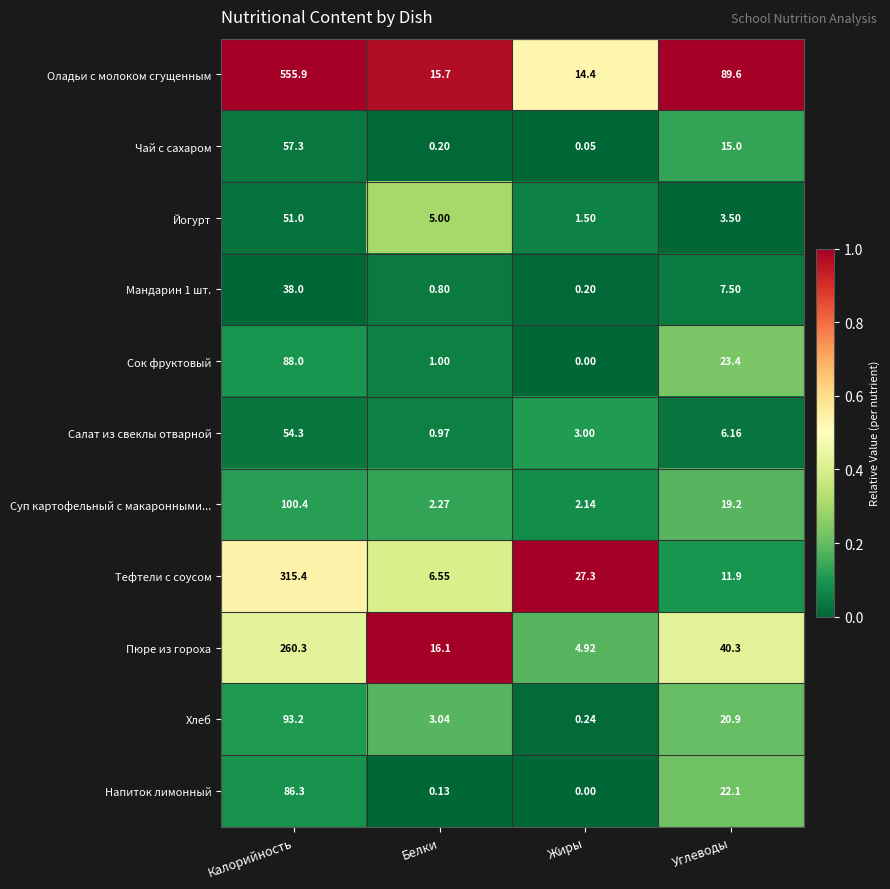

At how many categories does at least one series exceed 0?

4